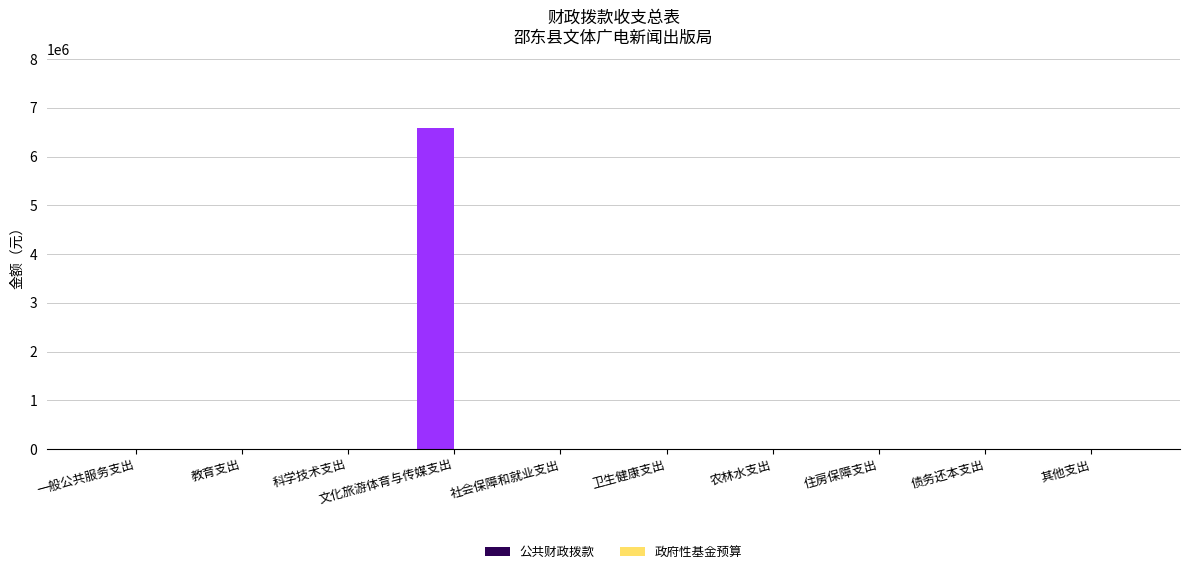

What is the sum of all values?

6589174